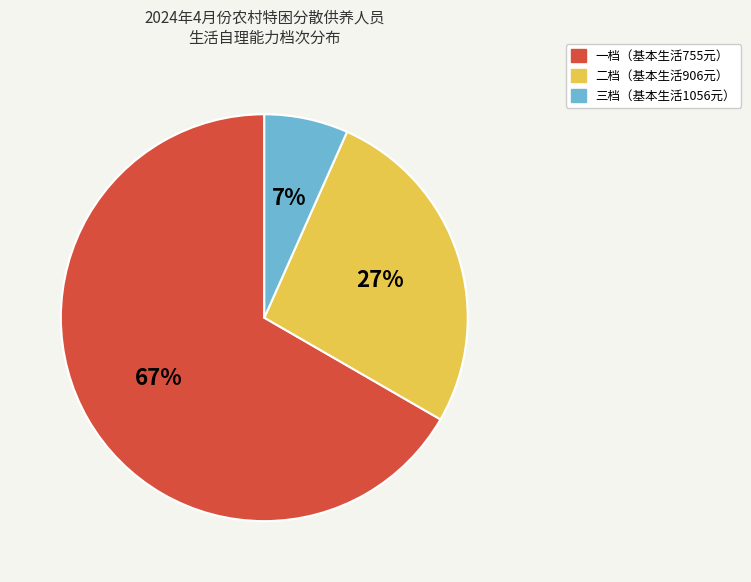

Does any single category account for the majority?

Yes